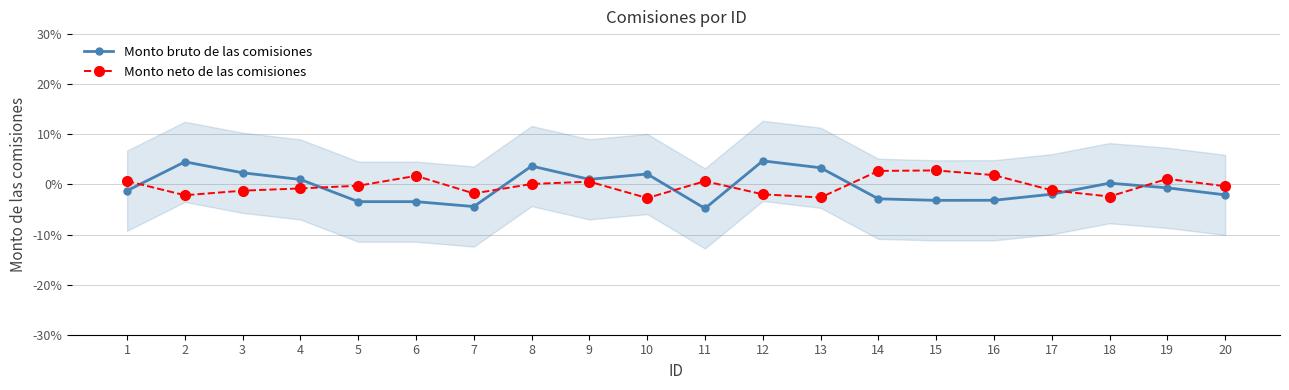

Reading left to right, list all the values displayed in this chart.

Monto bruto de las comisiones: 1=-0.0	2=0.0	3=0.0	4=0.0	5=-0.0	6=-0.0	7=-0.0	8=0.0	9=0.0	10=0.0	11=-0.0	12=0.0	13=0.0	14=-0.0	15=-0.0	16=-0.0	17=-0.0	18=0.0	19=-0.0	20=-0.0
Monto neto de las comisiones: 1=0.0	2=-0.0	3=-0.0	4=-0.0	5=-0.0	6=0.0	7=-0.0	8=0.0	9=0.0	10=-0.0	11=0.0	12=-0.0	13=-0.0	14=0.0	15=0.0	16=0.0	17=-0.0	18=-0.0	19=0.0	20=-0.0